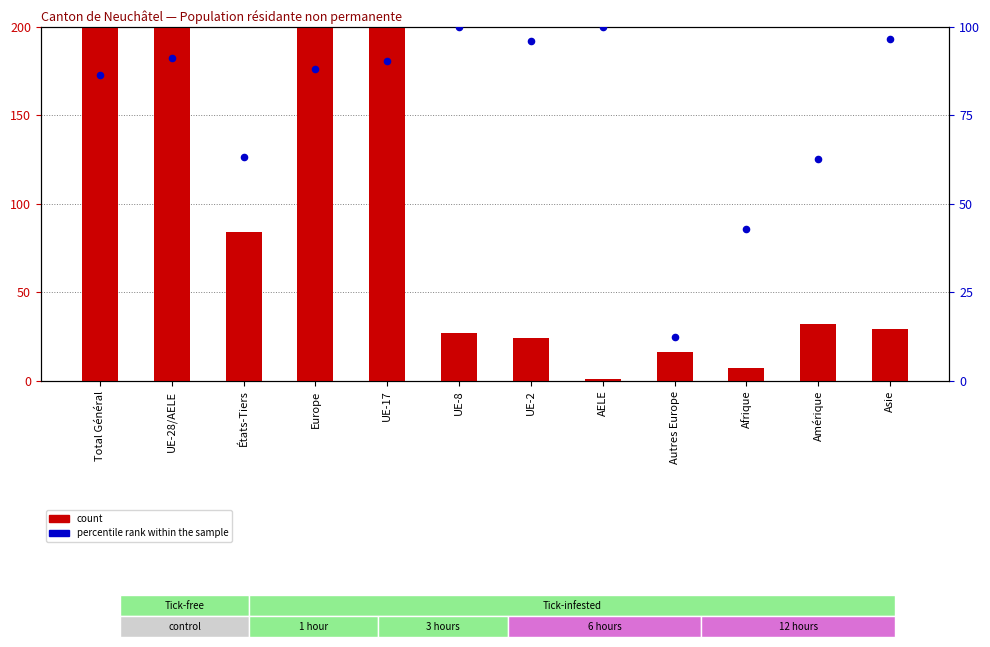

Which series has the largest Y range (max minus min)?

count